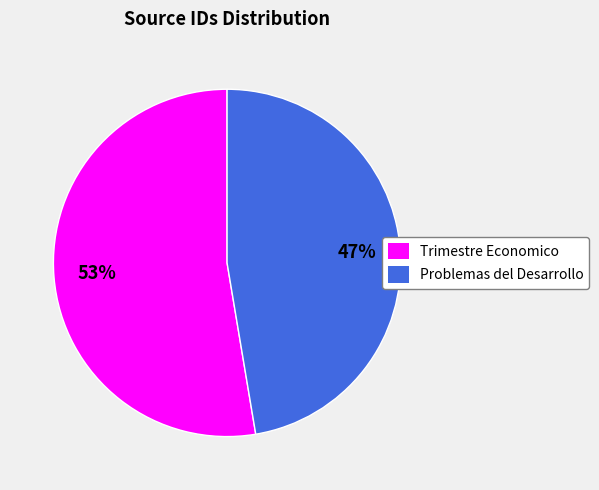

Which category has the smallest portion of the pie?

Problemas del Desarrollo